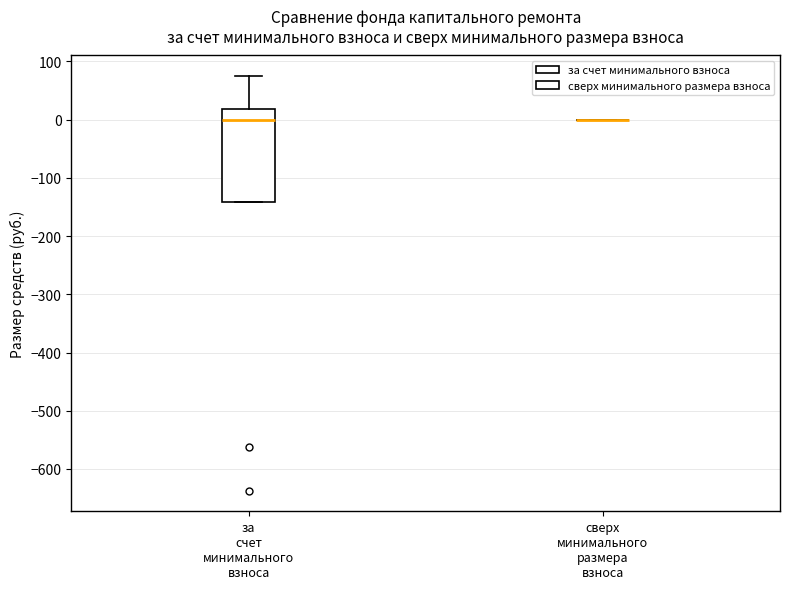

Comparing the boxes themselves (not the whiskers), which one is the tallest?

за счет минимального взноса